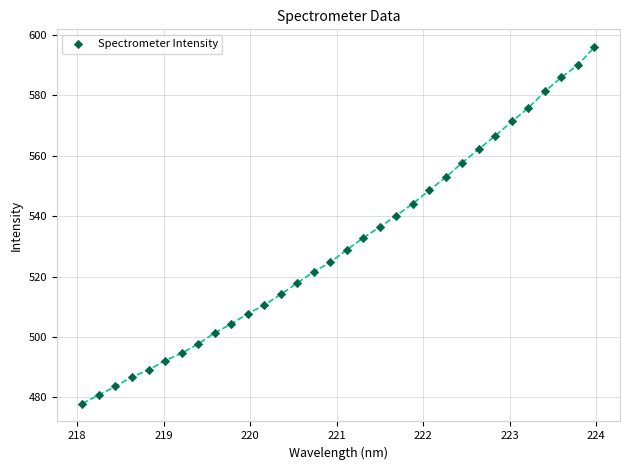

What is the range of Y values (max minus min)?

118.1